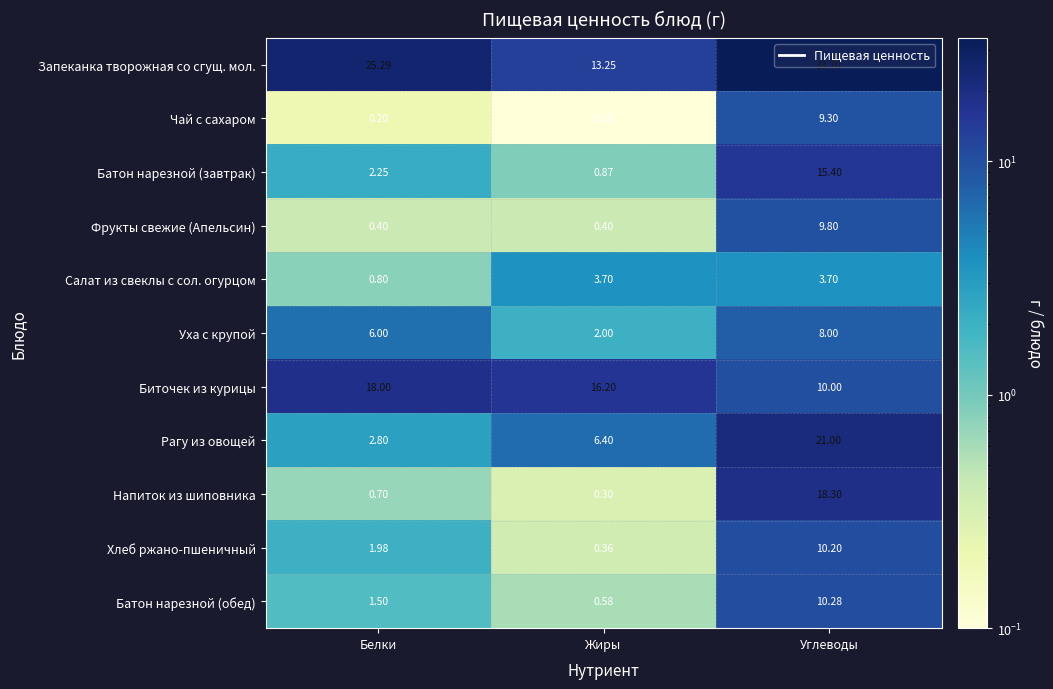

Between Белки and Жиры, which series saw the biggest shift?

Запеканка творожная со сгущ. мол.